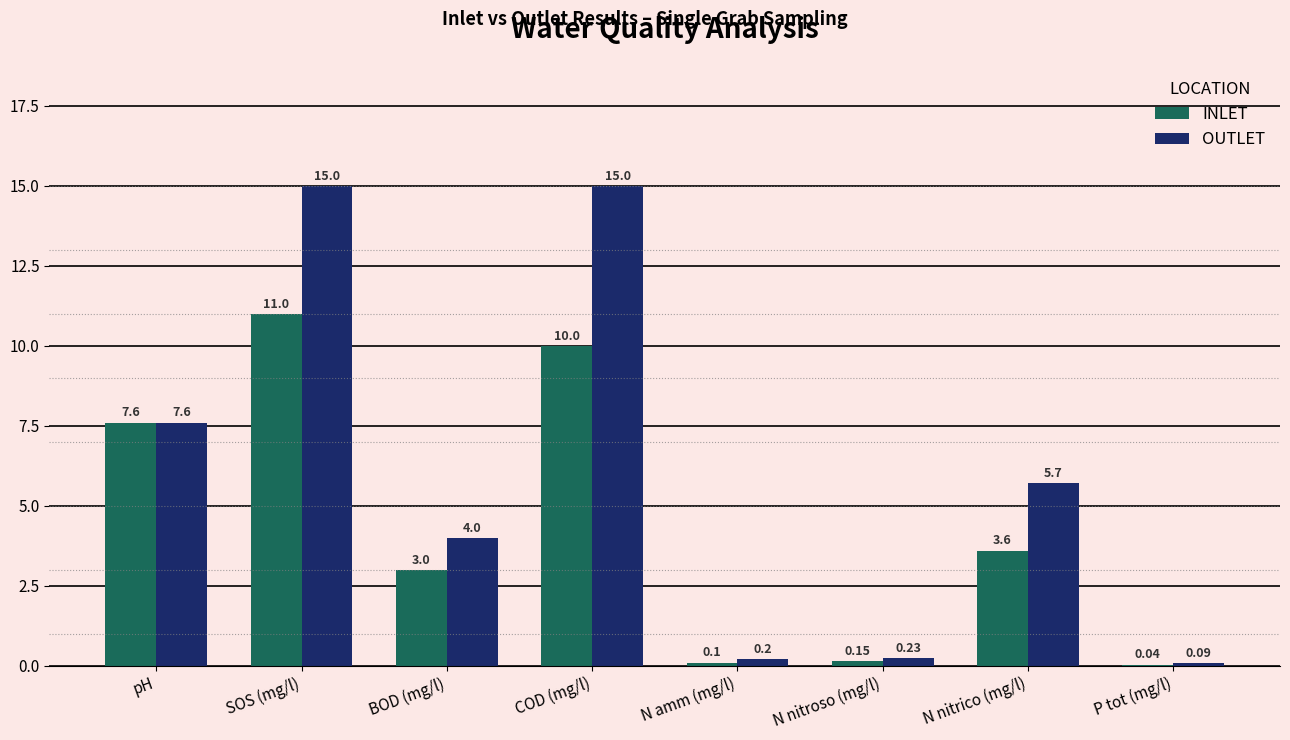

At which label does INLET reach its peak?

SOS (mg/l)